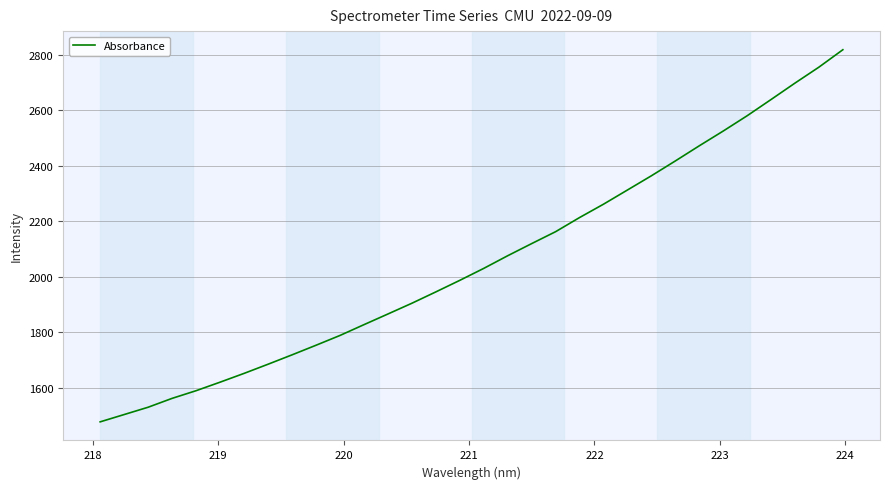

What is the difference between the maximum and minimum values?

1340.9